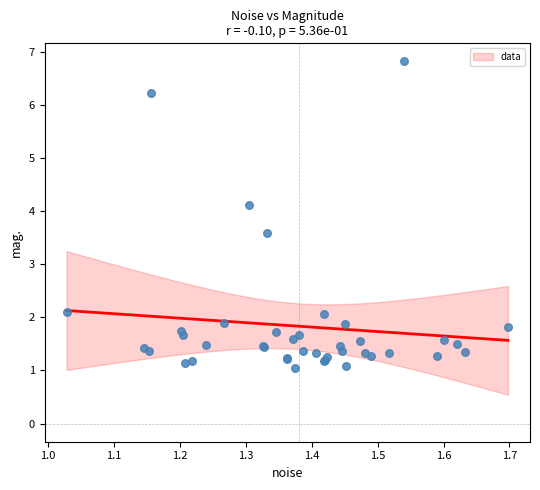

What Y value in the scatter plot is closest to 3?

3.6